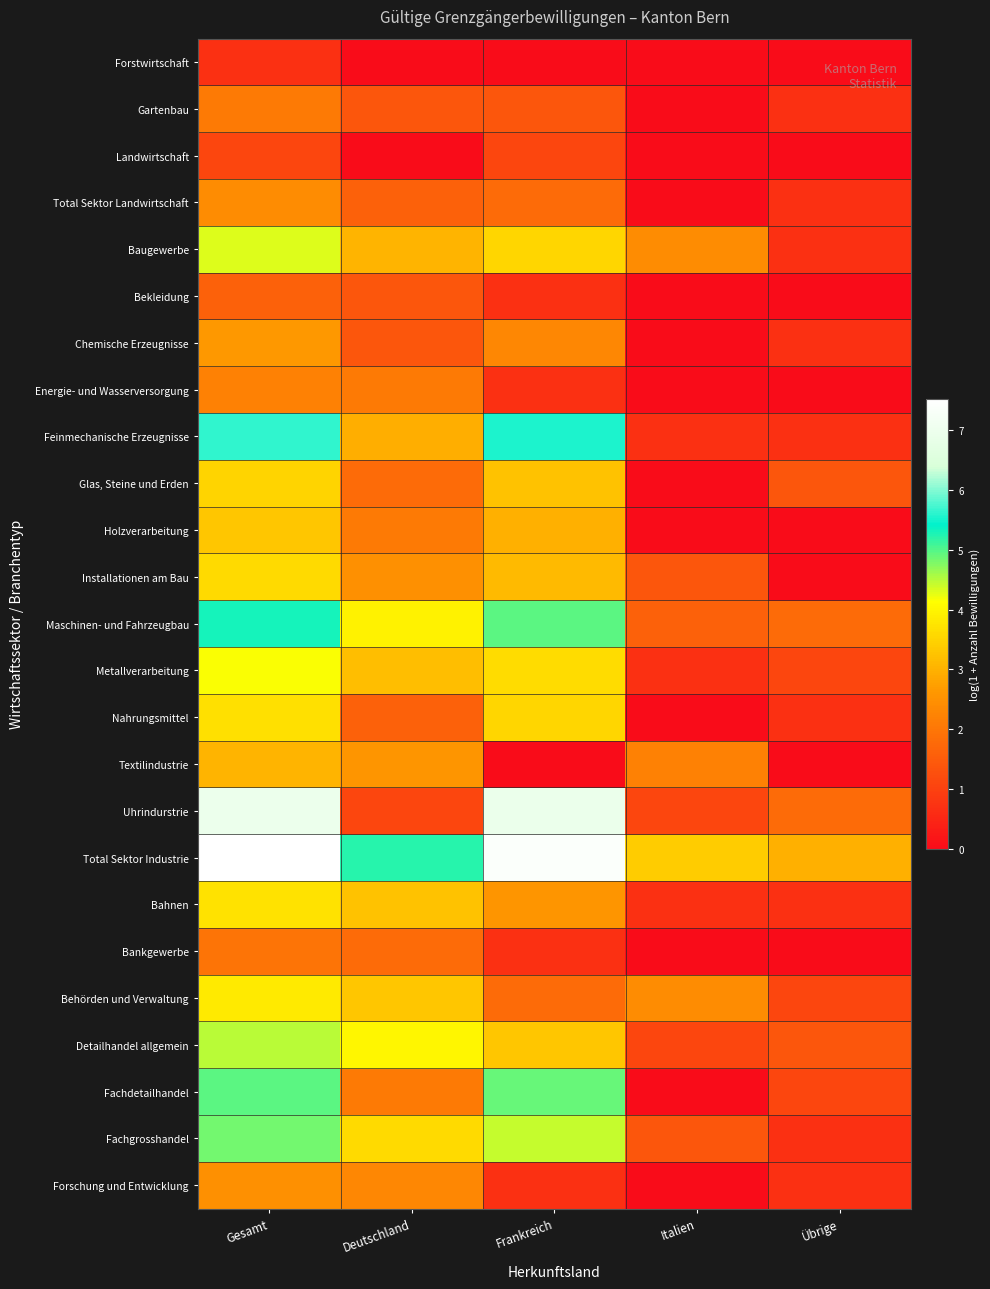

Which has a higher value, Frankreich or Deutschland?

Frankreich